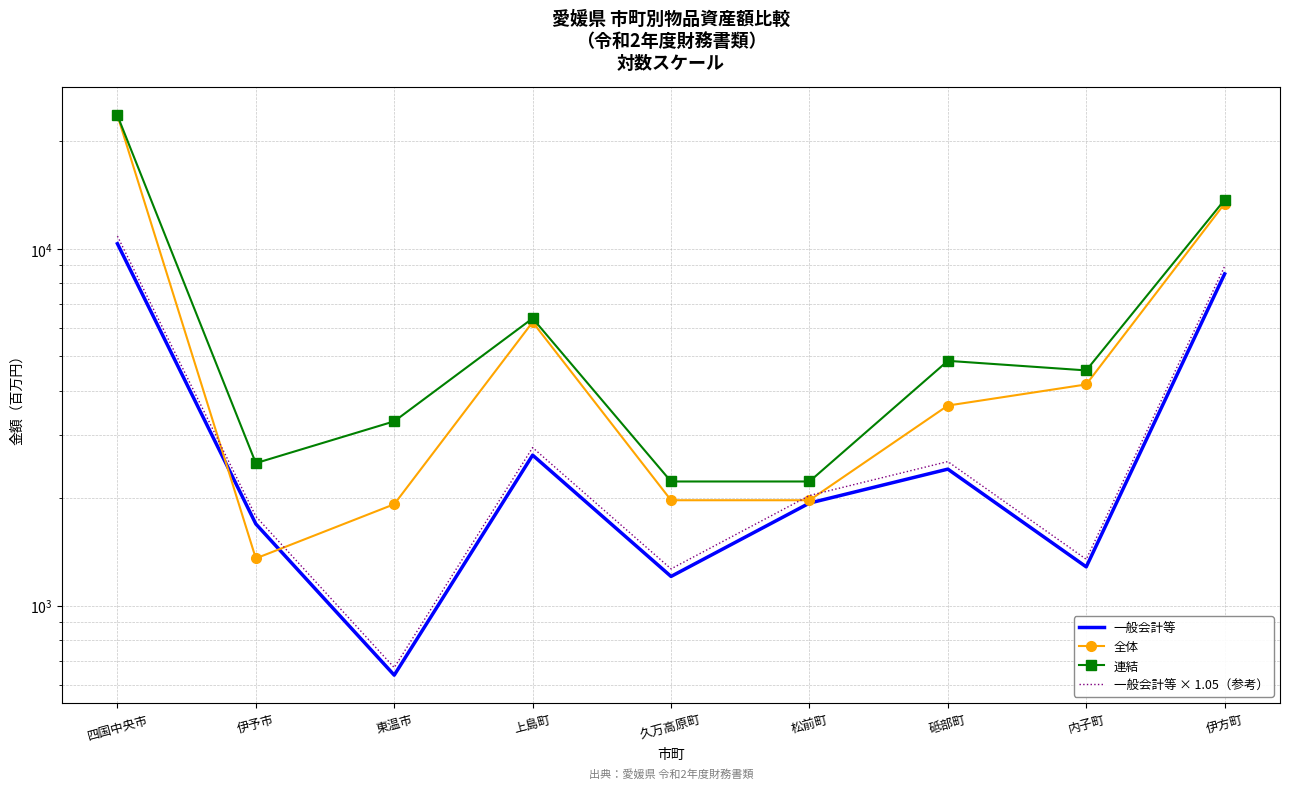

What position from the left is 伊予市?

2